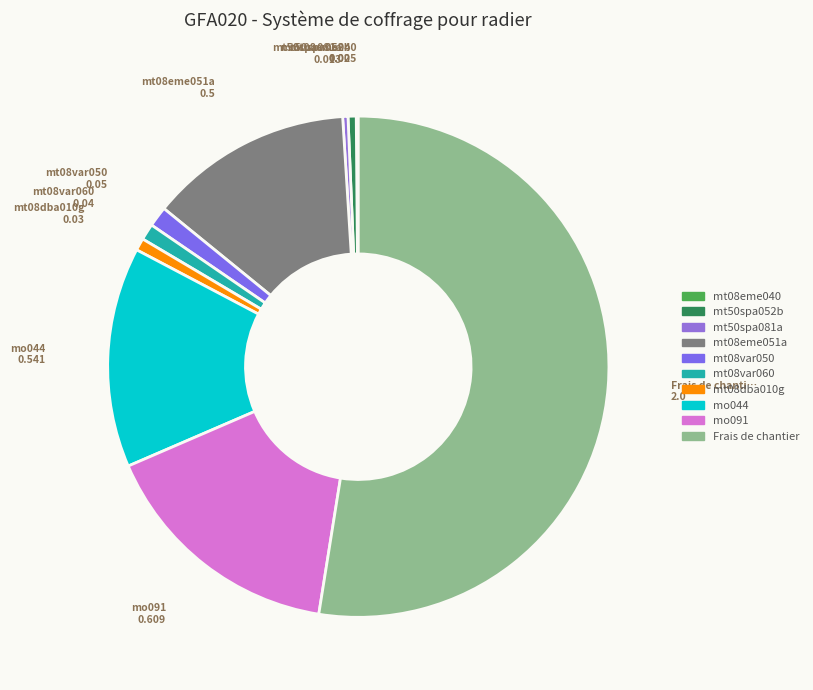

Combined, do mt08eme040 and mo091 account for over 50%?

No